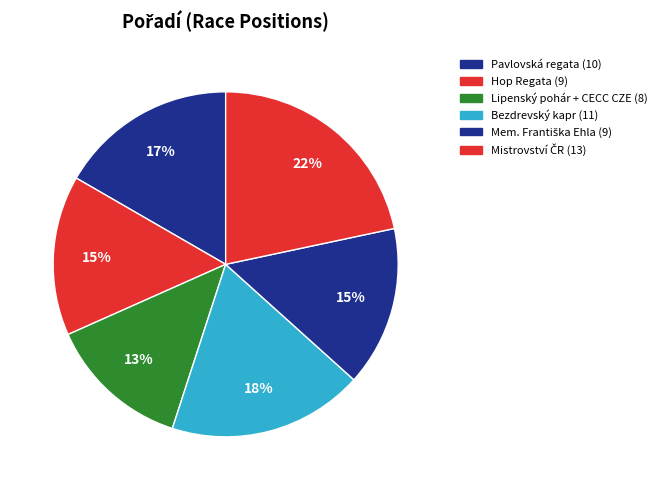

How many segments does this pie chart have?

6